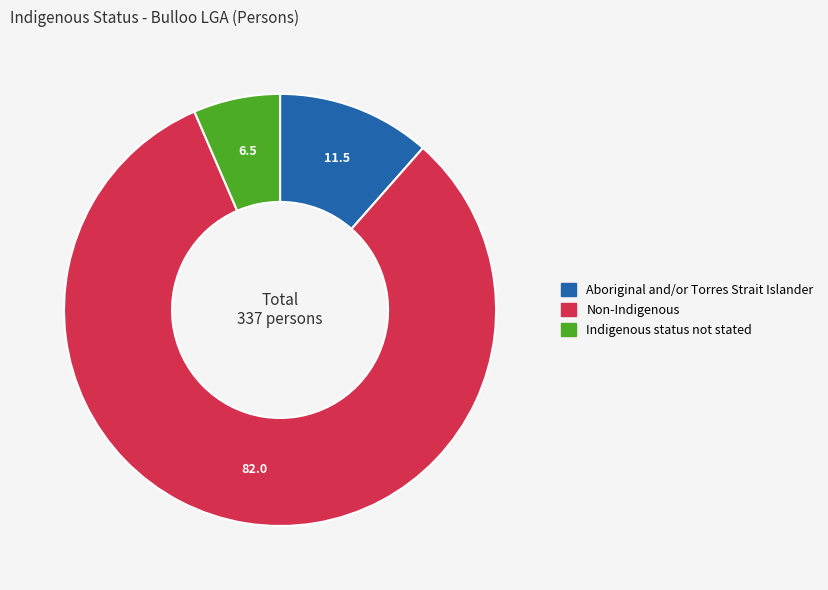

Which slice is the smallest?

Indigenous status not stated